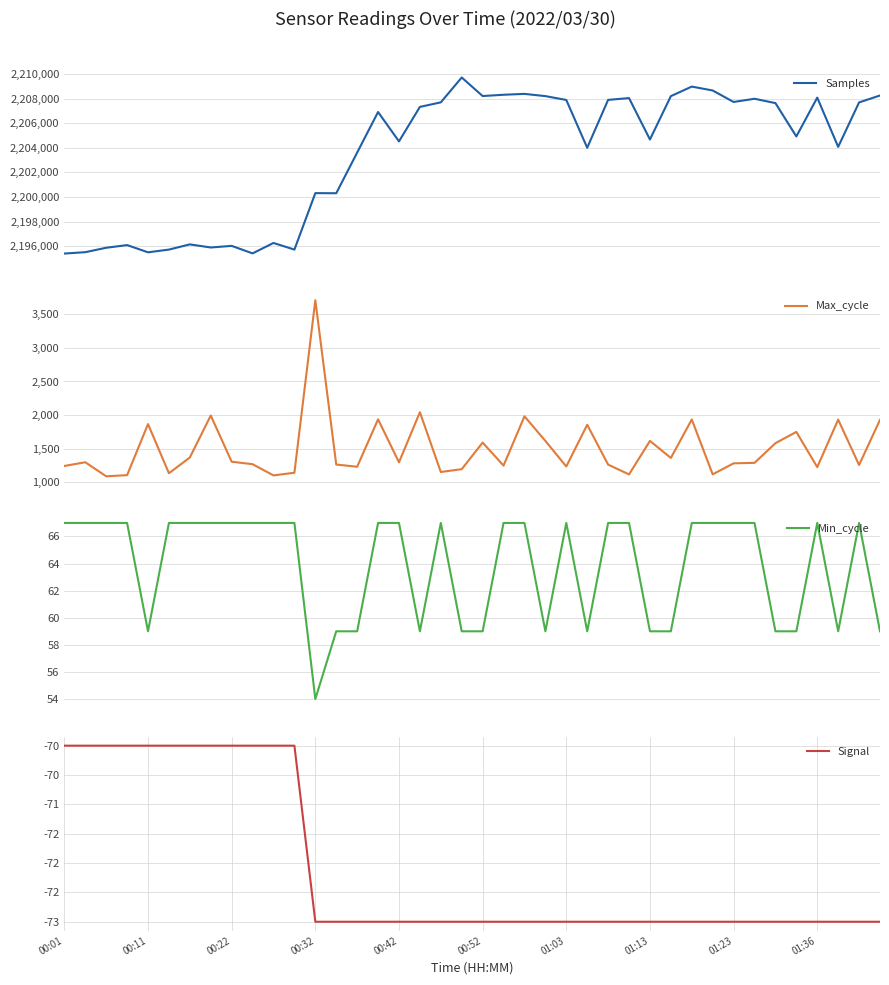

Which series has the largest total across all categories?

Samples